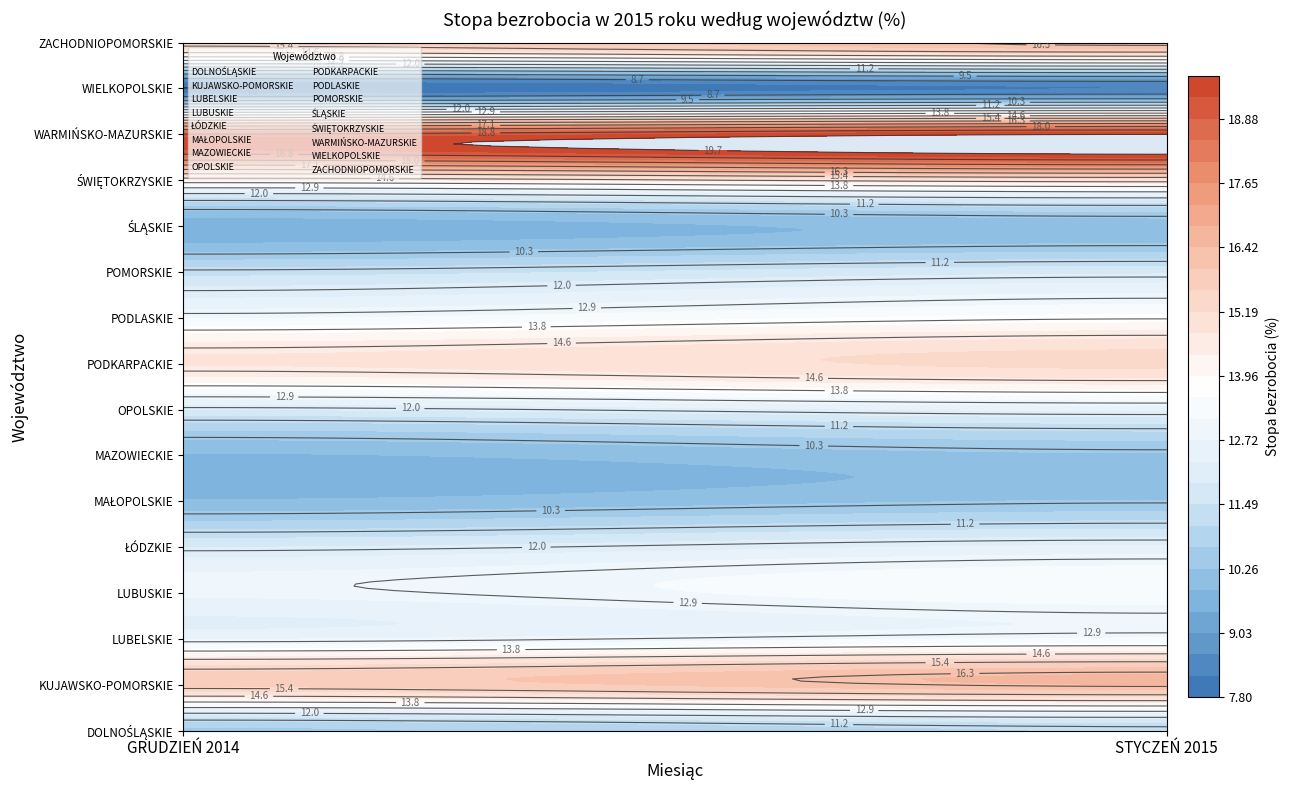

At which label is MAŁOPOLSKIE closest to 10?

GRUDZIEŃ 2014